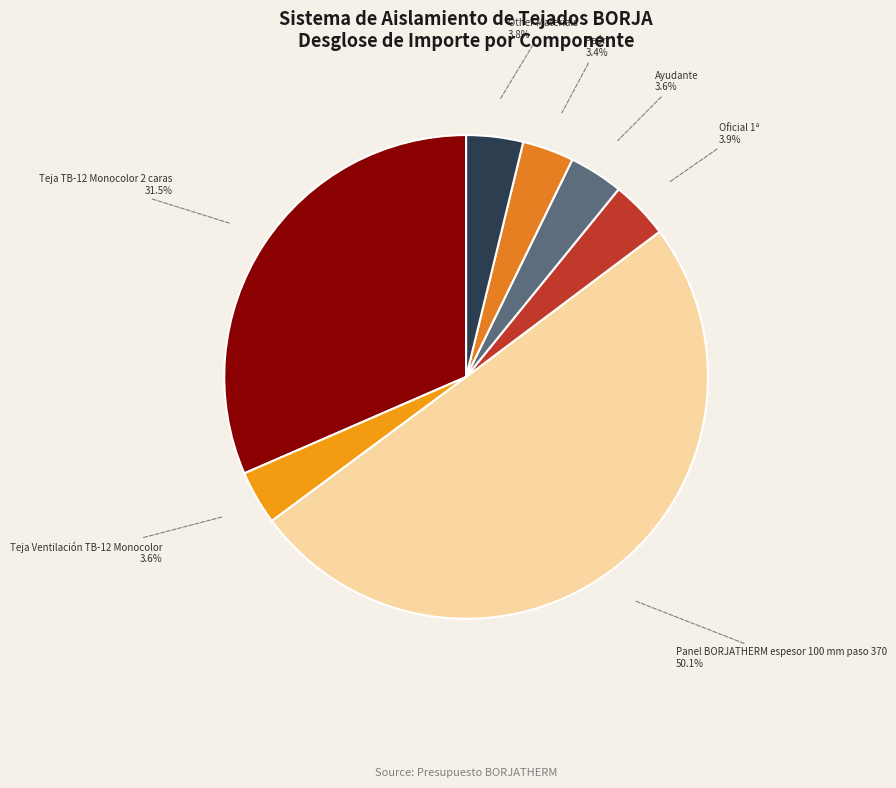

How many slices are in this pie chart?

7